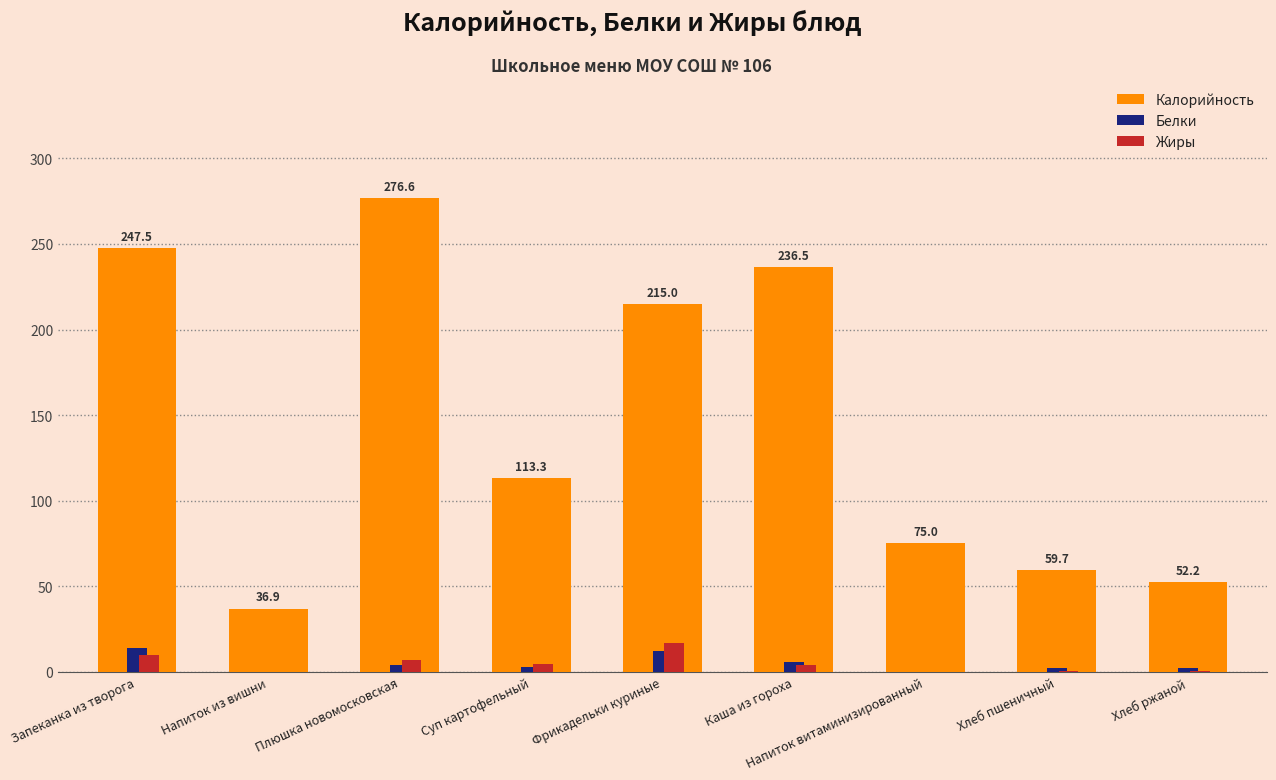

How many groups of bars are there?

9